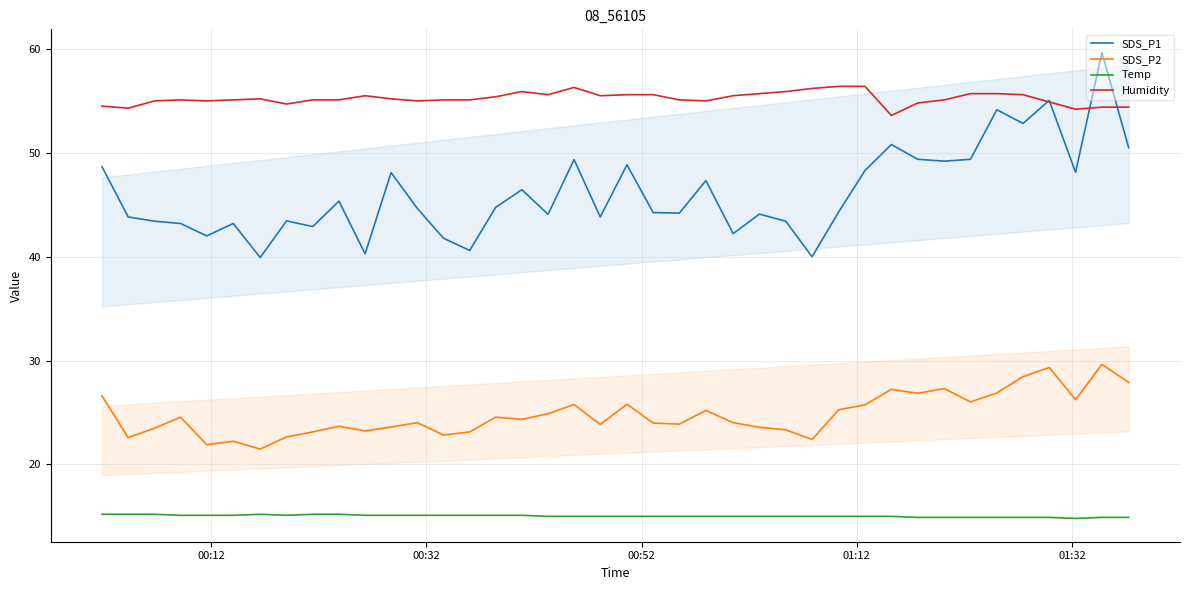

List the series in order of their peak value, highest first.

SDS_P1, Humidity, SDS_P2, Temp